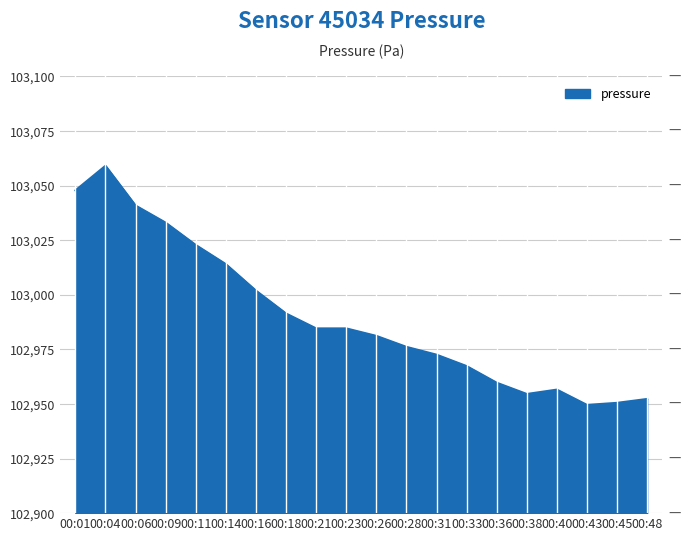

What is the sum of the values at 00:04 and 00:28?

206035.2